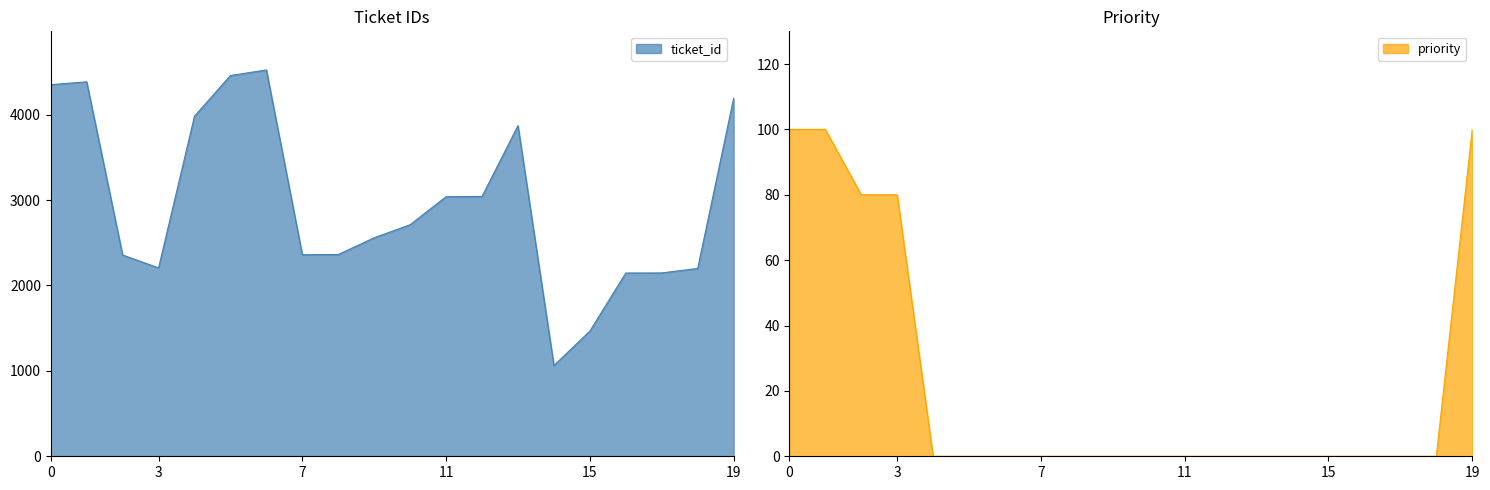

Where is the first local minimum for ticket_id?

3